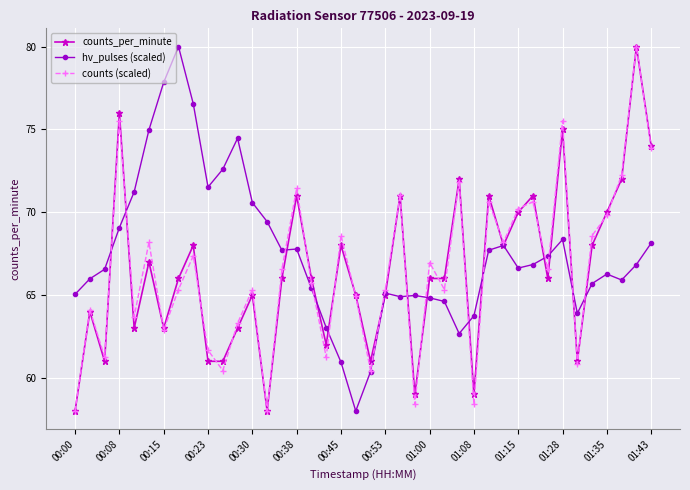

What is the value of the hv_pulses (scaled) point at the 30th from the left?

68.0